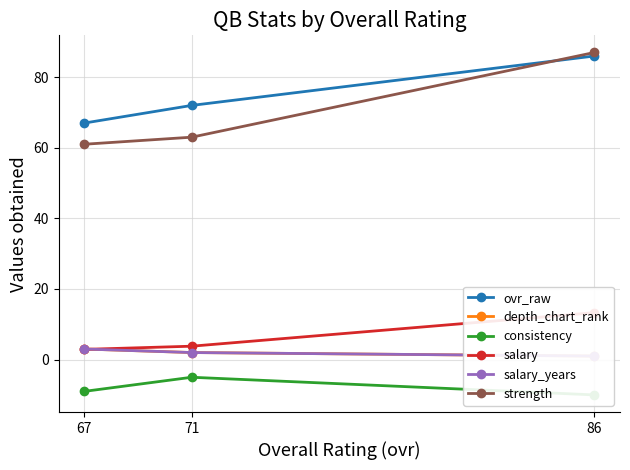

At which category is the sum across all series the highest?

86